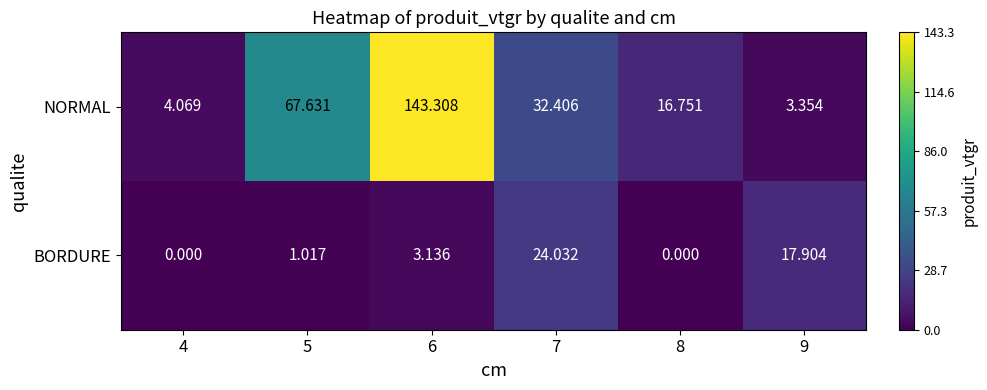

What is the greatest value displayed?

143.3